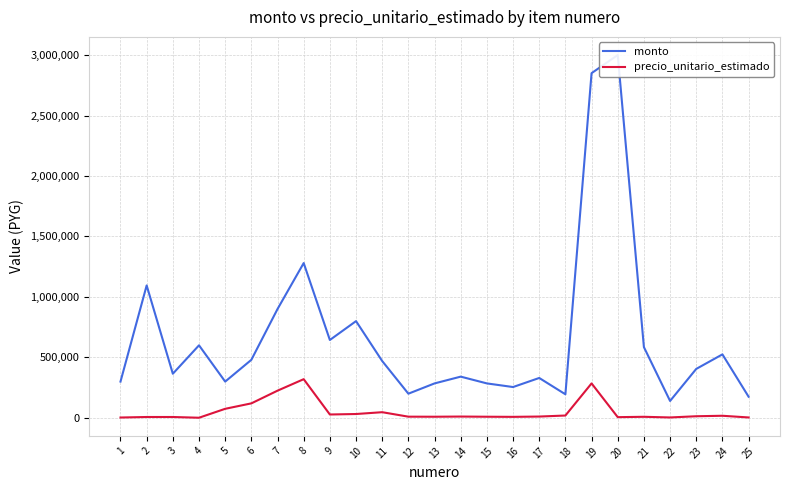

At which category is the sum across all series the highest?

19